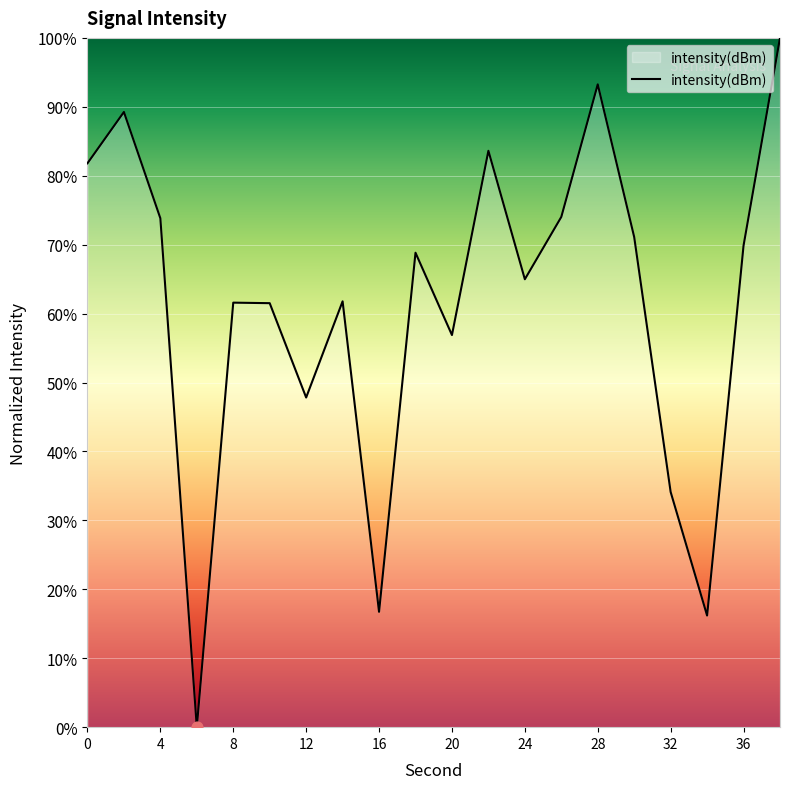

What is the difference between the maximum and minimum values?

100.0